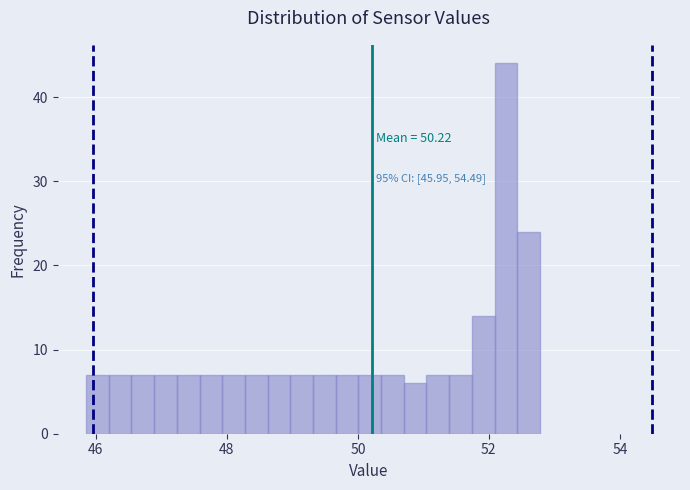

Read against the x-axis, roughly where is the centre of the tallest bar?

52.2